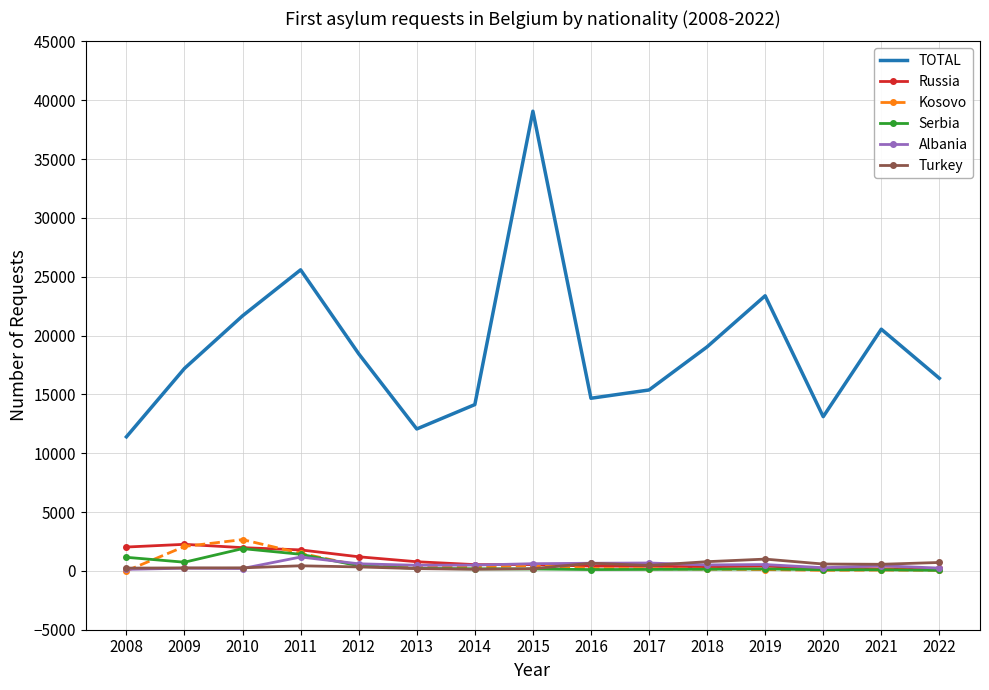

True or false: Turkey has more than 2 points higher than both neighbors.

True